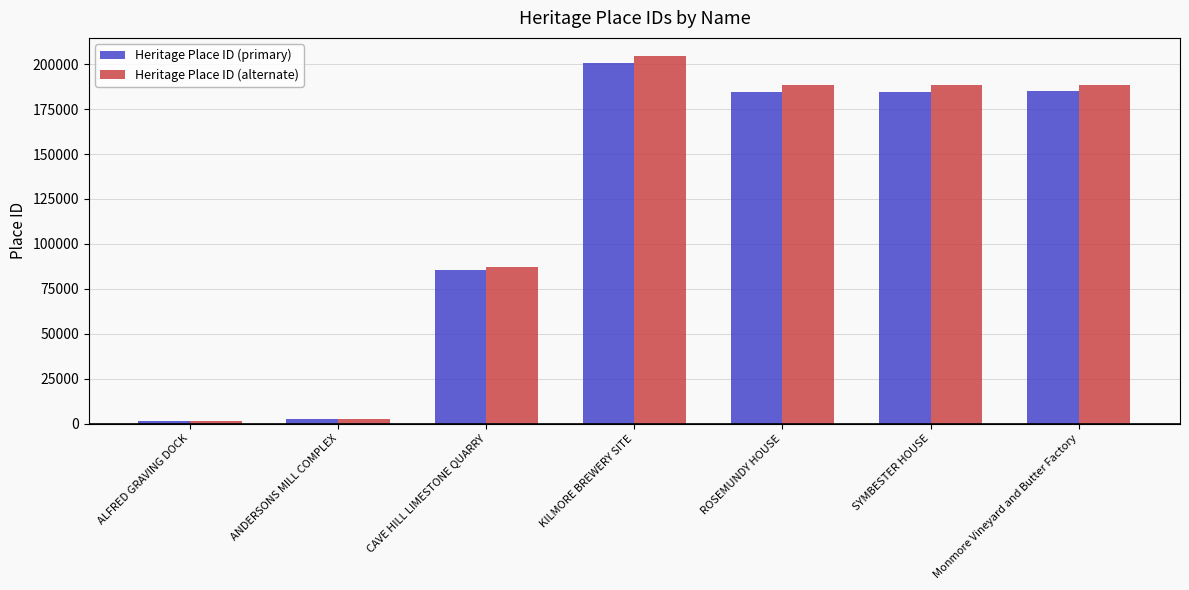

What is the total value across all series at Monmore Vineyard and Butter Factory?

373613.1